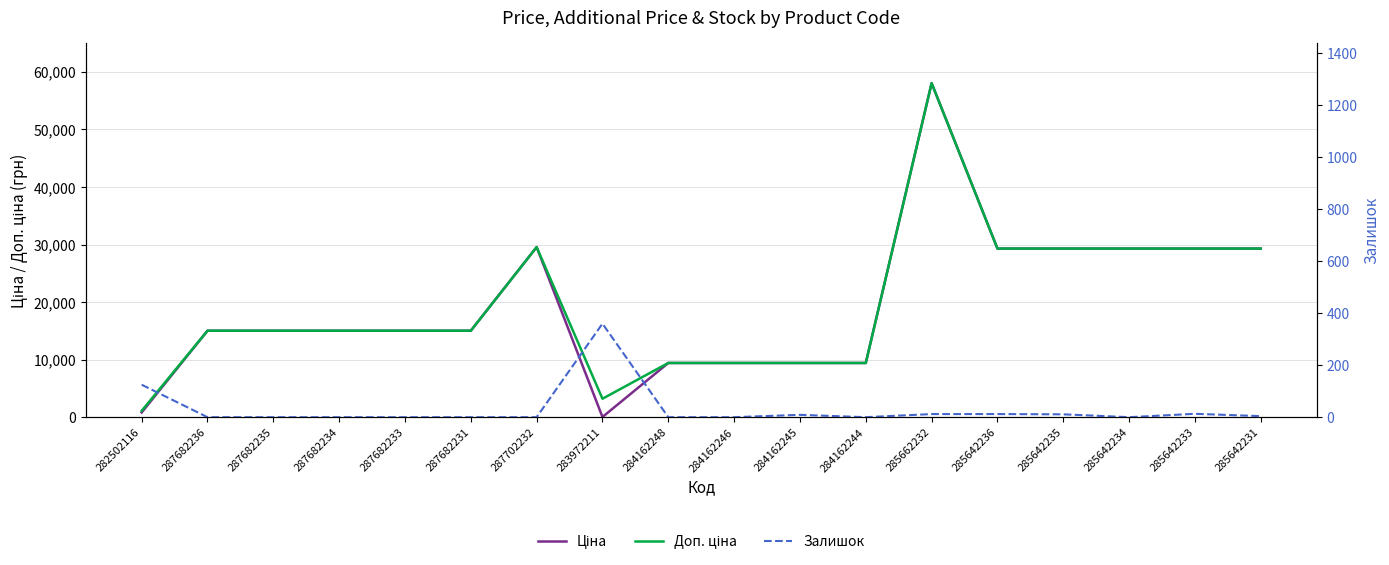

The Залишок series shows 18.7 at 285642236. True or false?

False